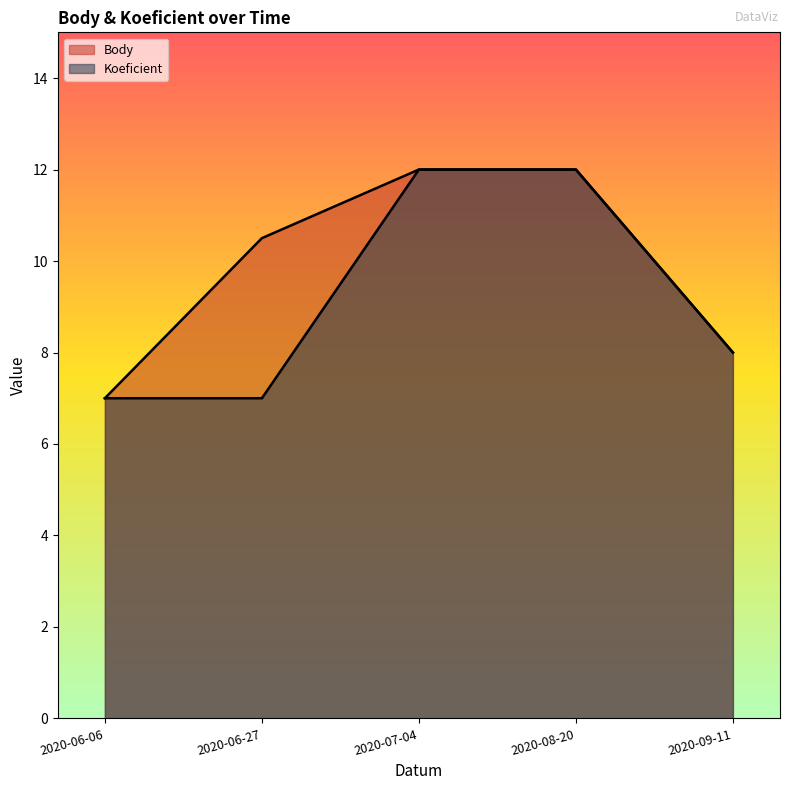

What is the sum of all Koeficient values?

46.0